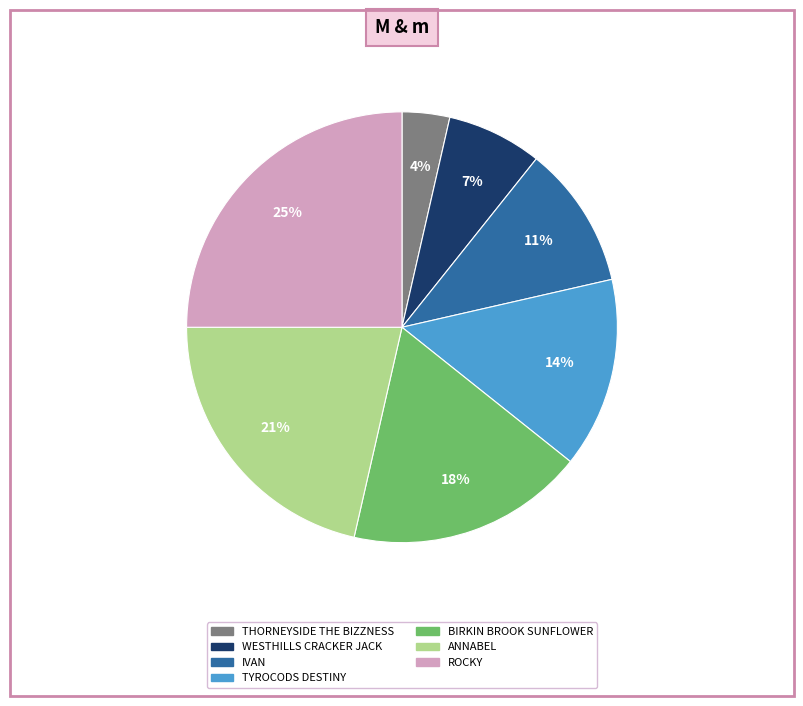

True or false: BIRKIN BROOK SUNFLOWER accounts for 18% of the total.

True